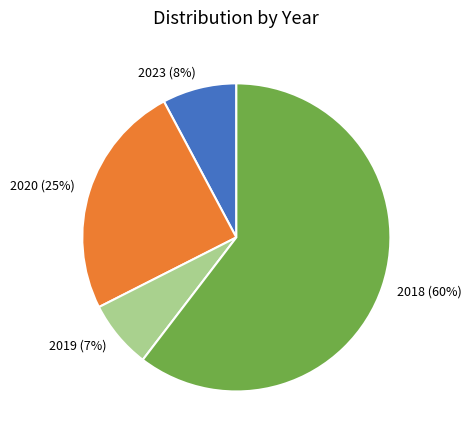

Is the sum of 2018 and 2019 greater than half?

Yes